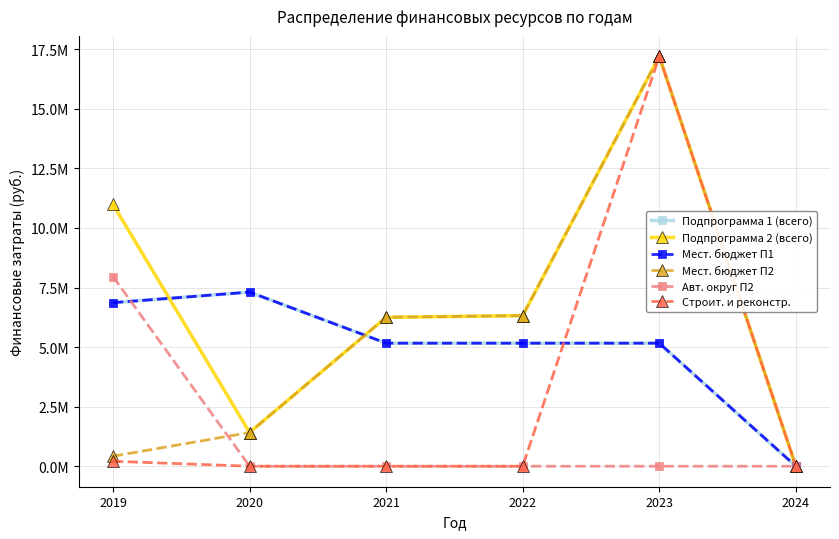

Is this an area chart (filled region under the line)?

No